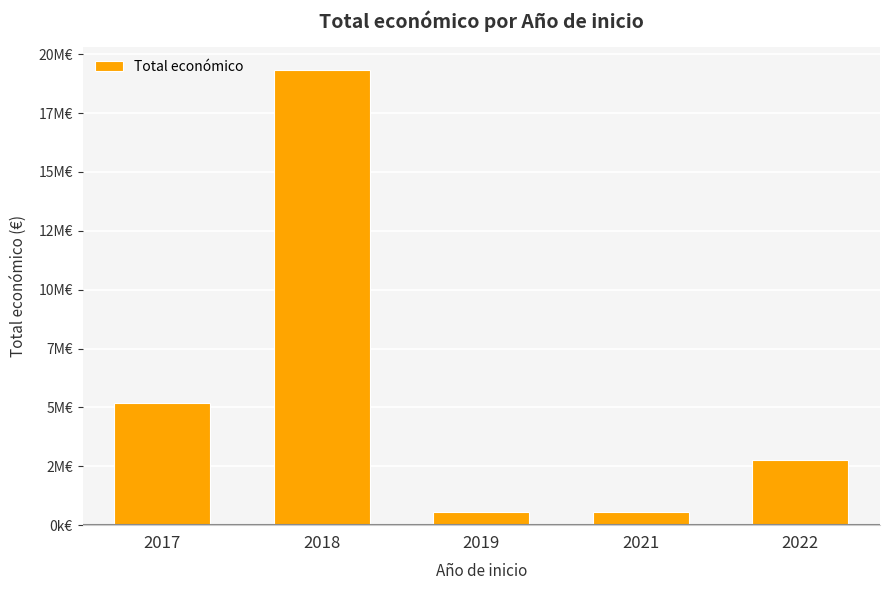

What is the sum of all values?

28442019